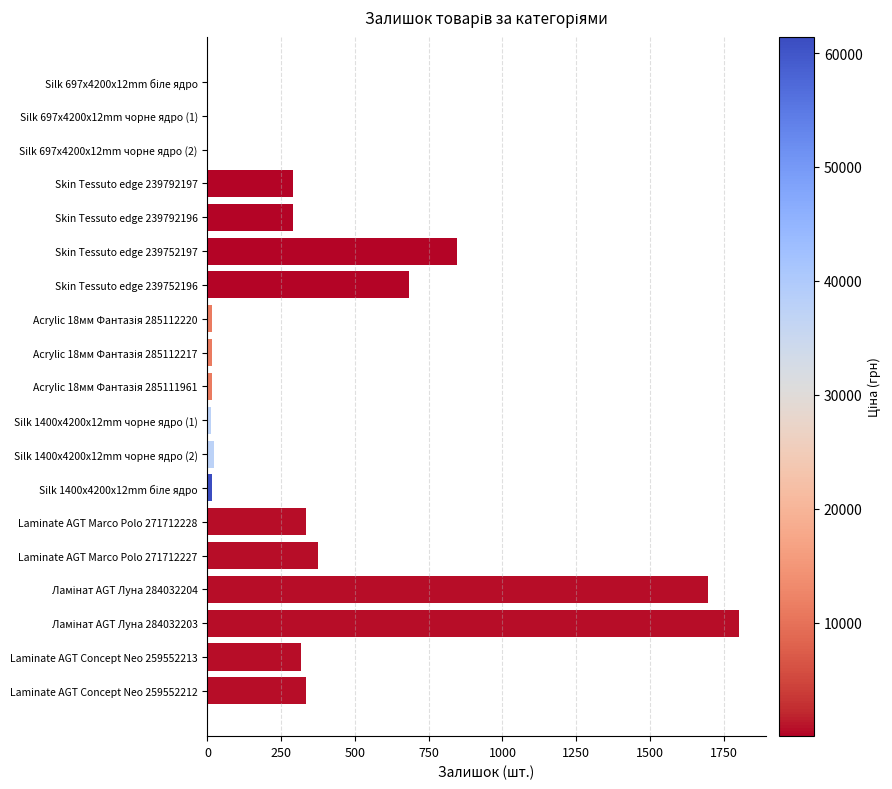

Is it true that the value at Skin Tessuto edge 239752196 is 241?

False